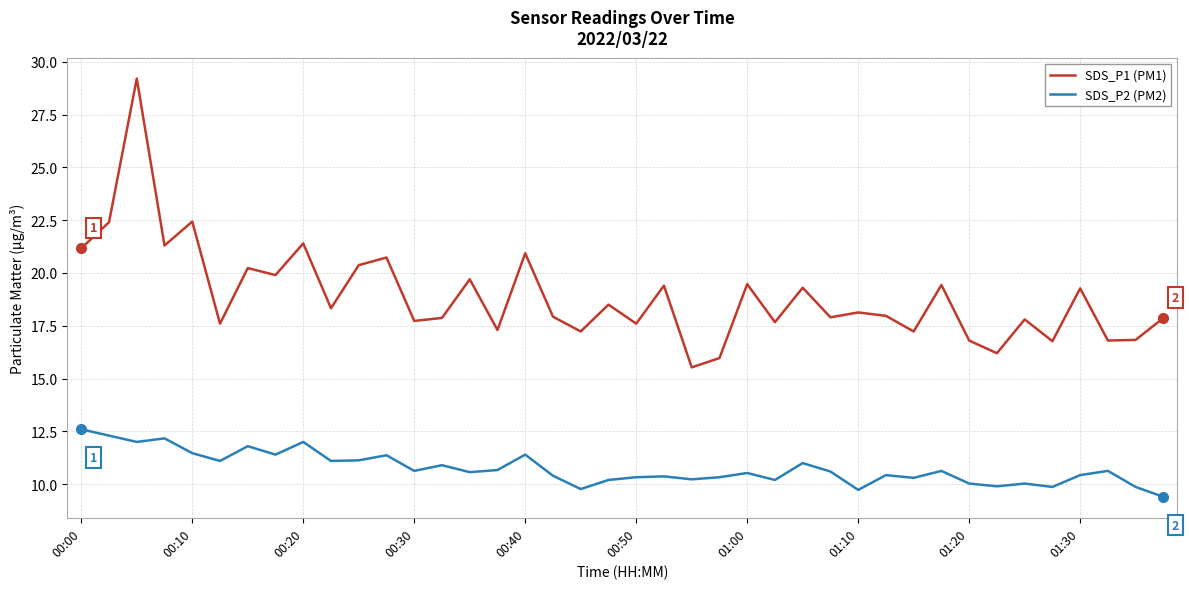

Which series has the largest total across all categories?

SDS_P1 (PM1)